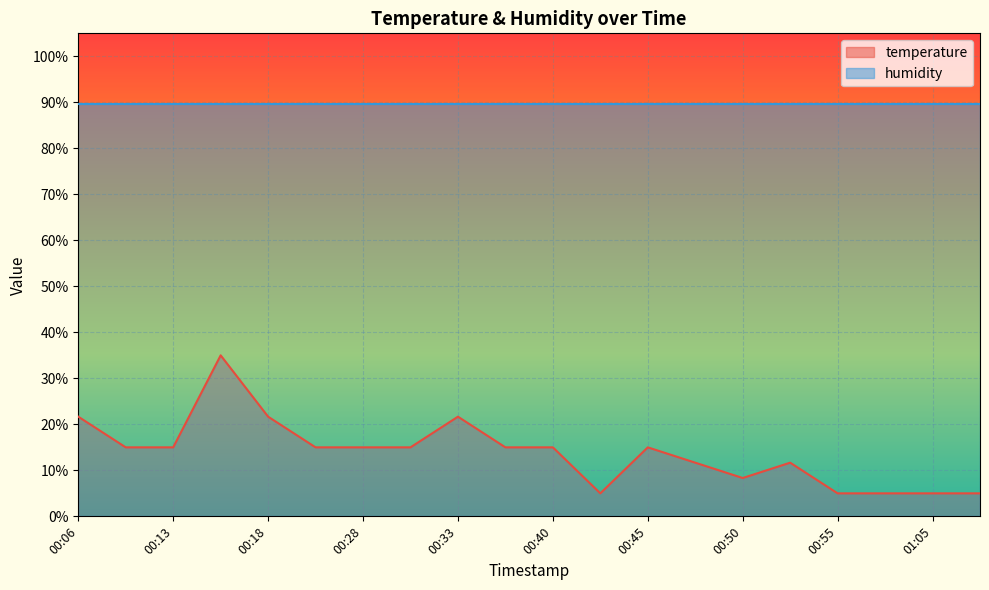

True or false: humidity and temperature intersect in this chart.

False